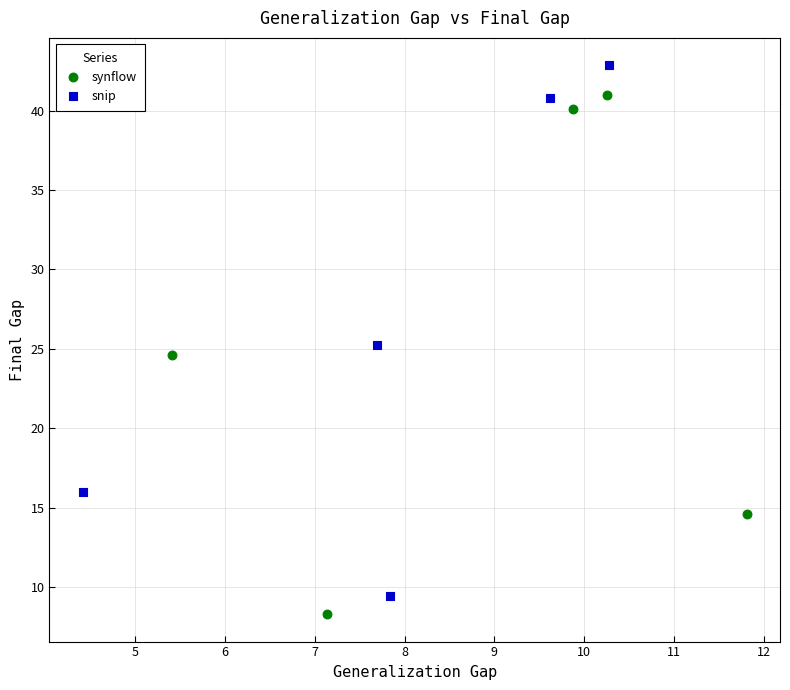

Which series has the widest spread of Y values?

snip